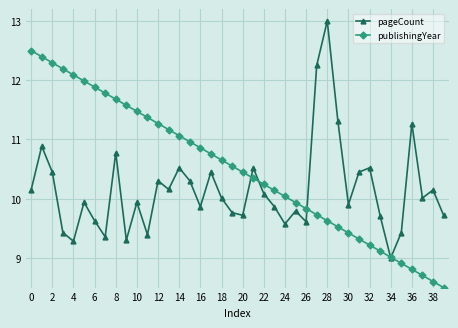

True or false: publishingYear has more than 0 points higher than both neighbors.

False